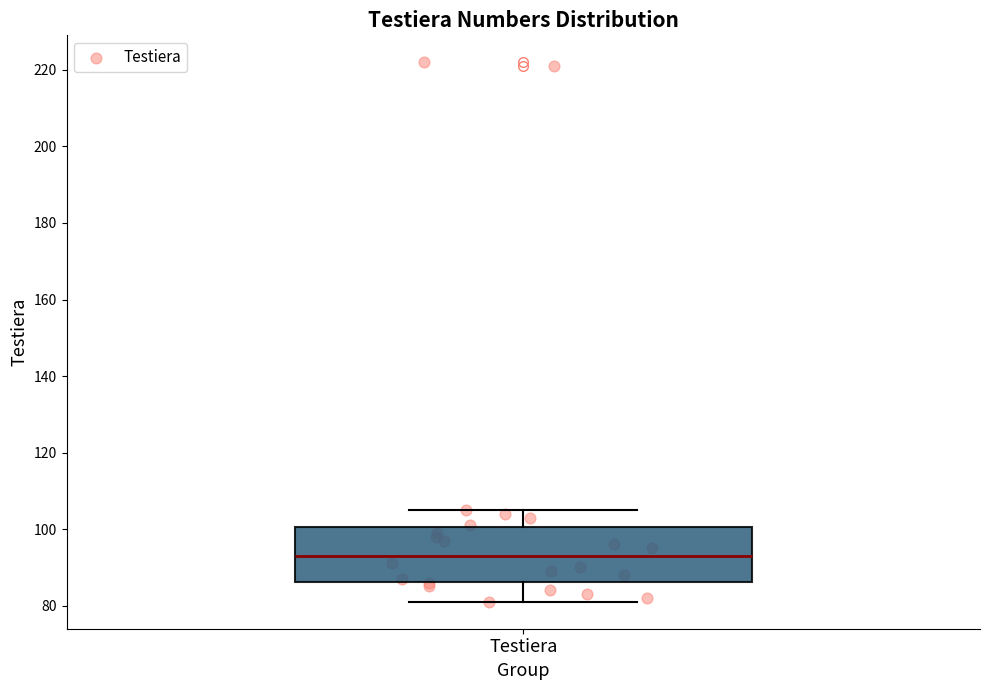

Transcribe this box plot: give where the median line is, the range the box spans, and where the two whiskers end, as read against the y-axis. The values are not printed on the chart, so give them approximately, as read against the axis.

median 94, box 86 to 100, whiskers 82 to 106